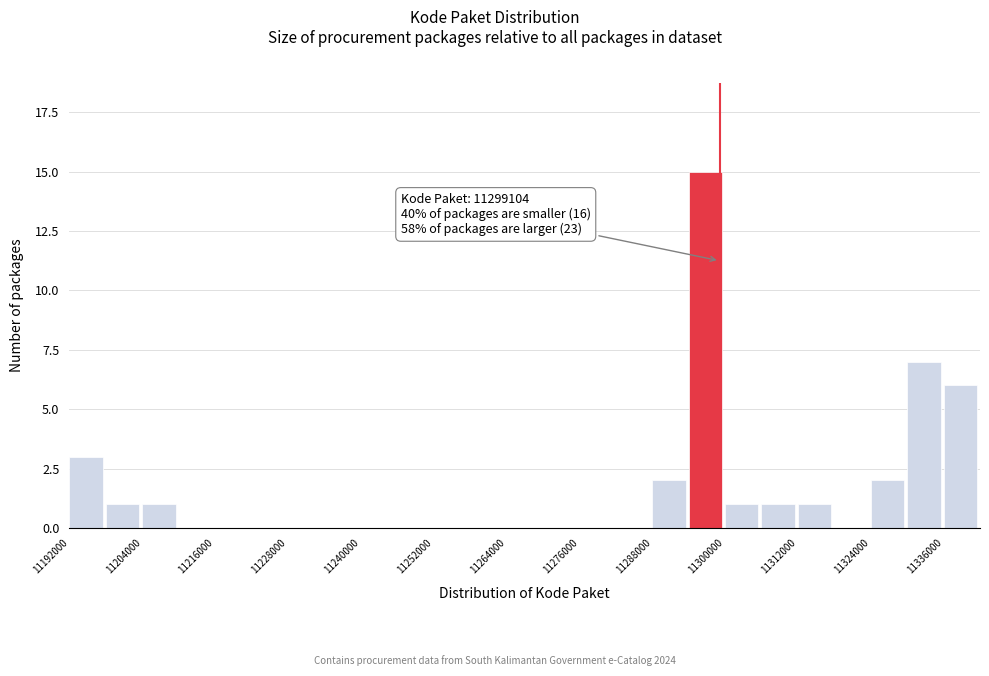

Read against the x-axis, roughly where is the centre of the tallest bar?

11296000